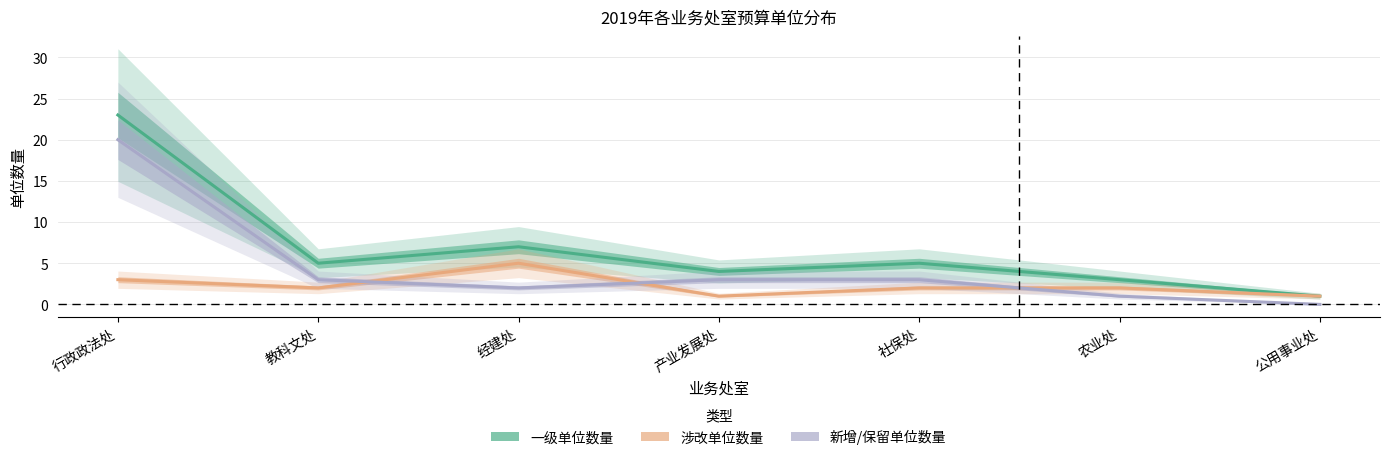

What are all the series names shown in the legend?

一级单位数量, 涉改单位数量, 新增/保留单位数量